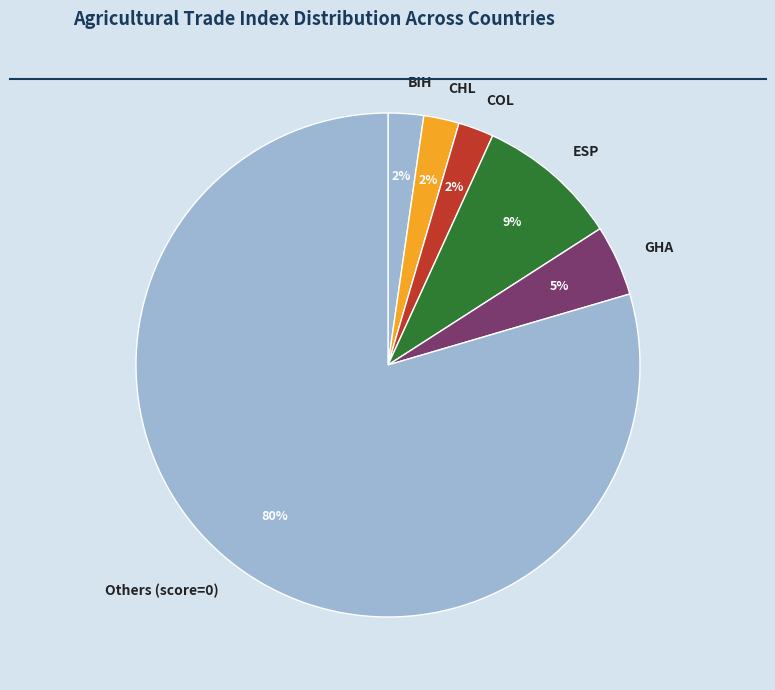

What is the ratio of the value at CHL to the value at BIH?

1.0